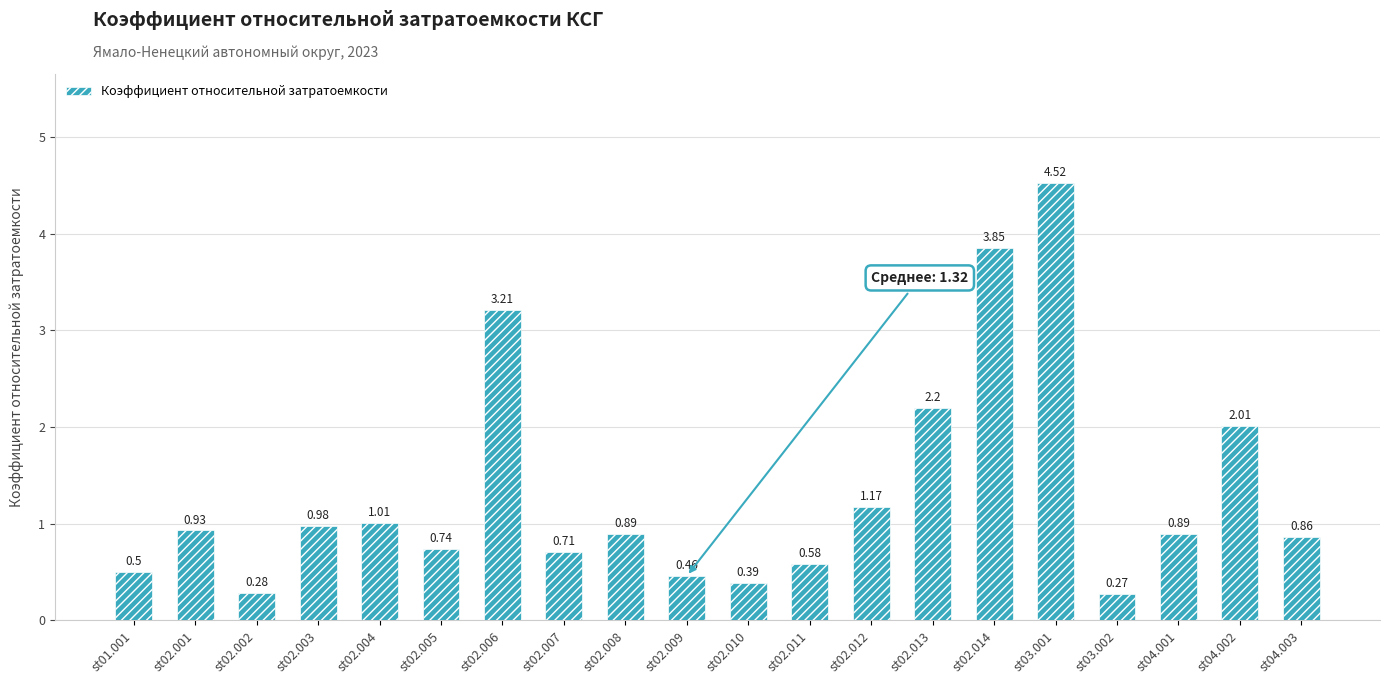

How many bars are there in total?

20